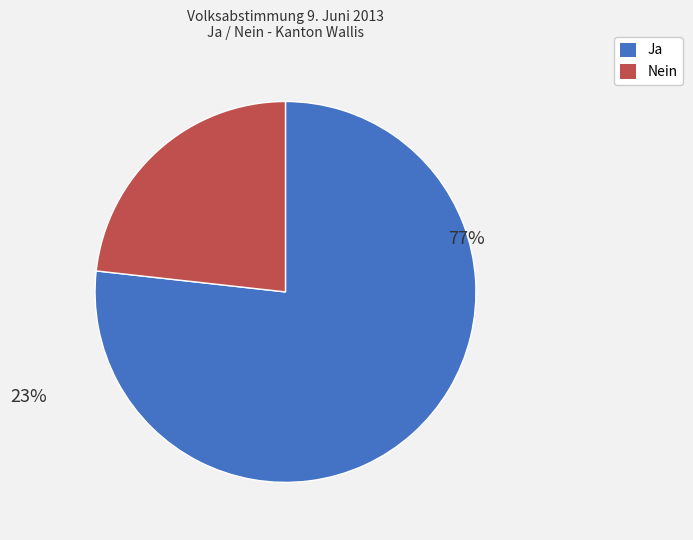

Which slice represents more than half of the pie?

Ja